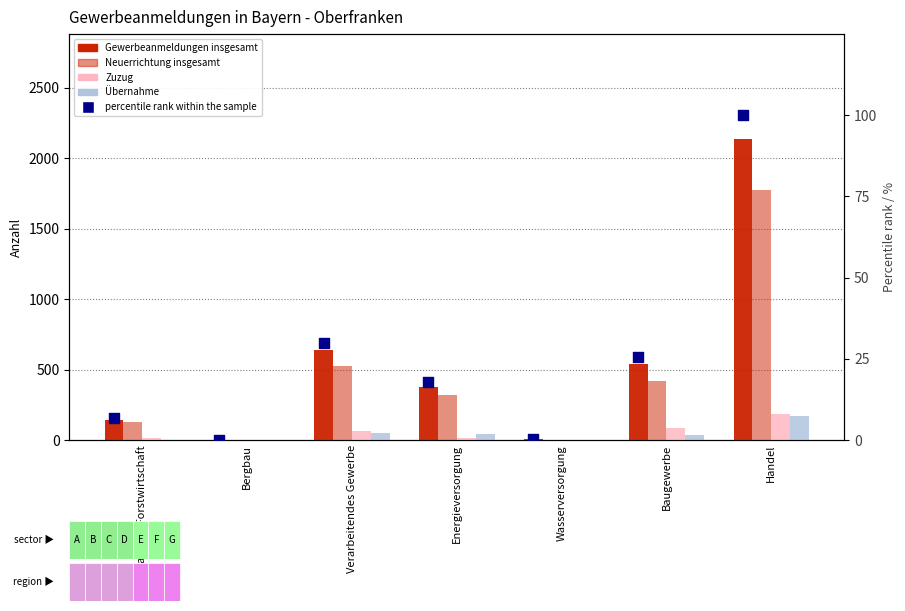

Which series has the largest total across all categories?

Gewerbeanmeldungen insgesamt